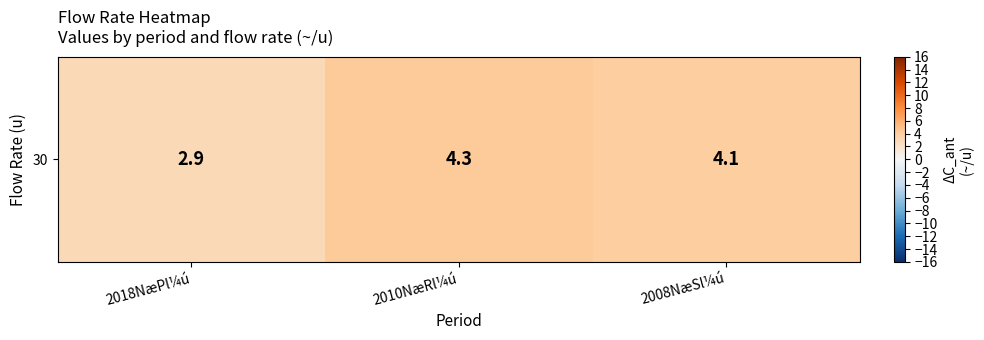

Reading left to right, transcribe all the data shown in this chart.

2.9	4.3	4.1